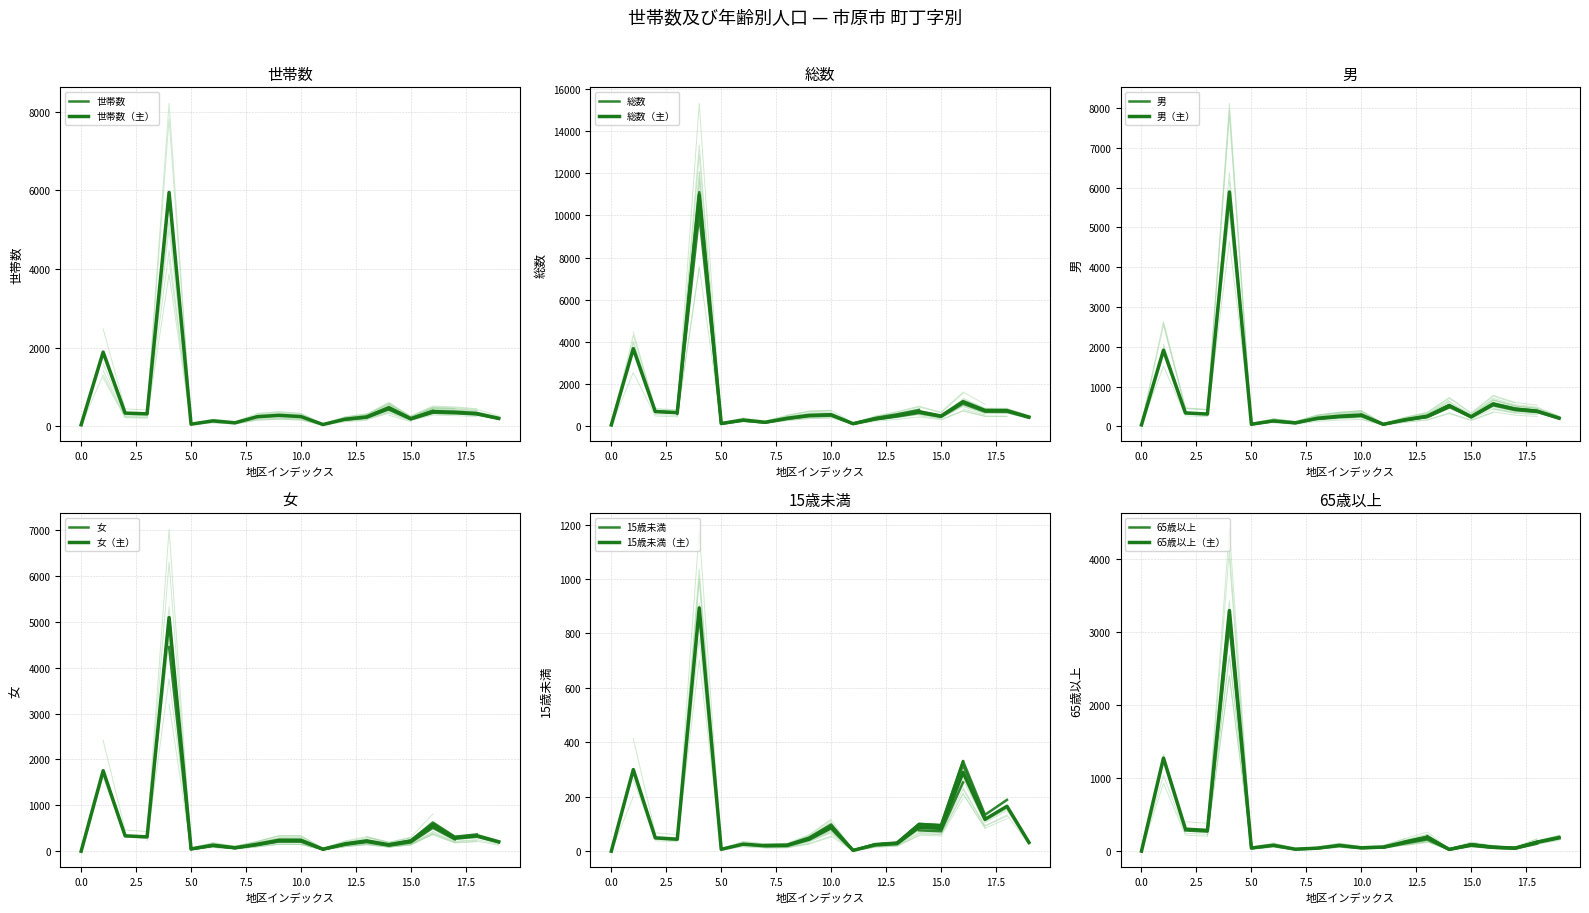

What is the value of the 世帯数 point at the 7th from the left?

137